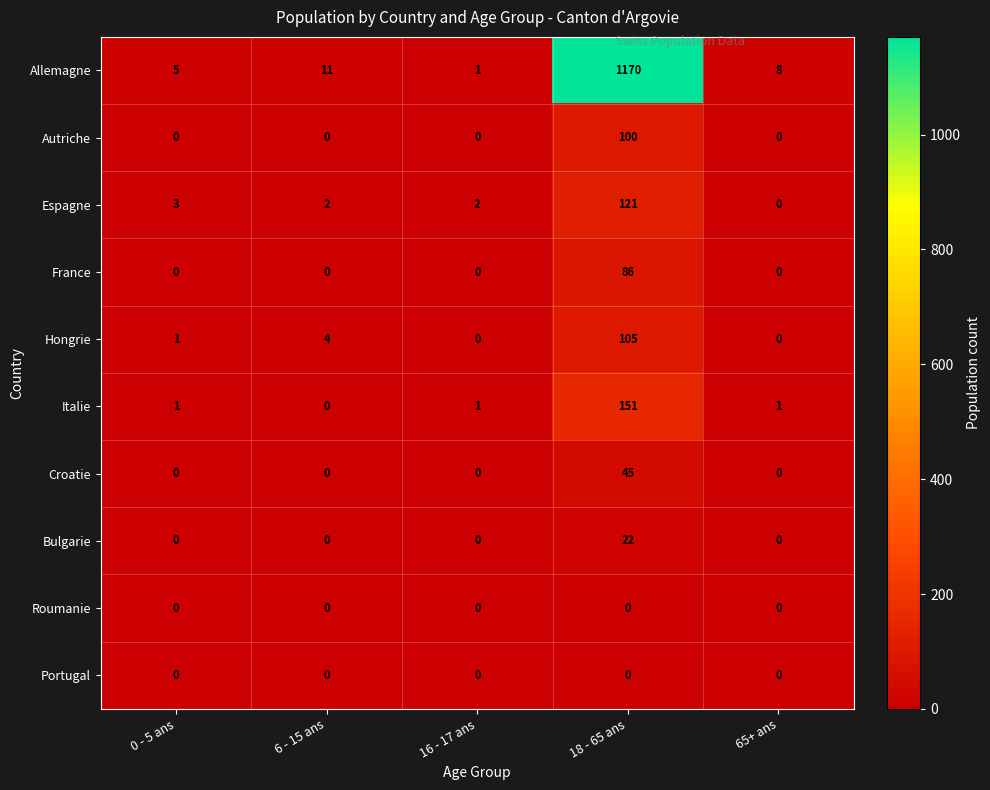

What is the sum of the Espagne values at 16 - 17 ans and 6 - 15 ans?

4